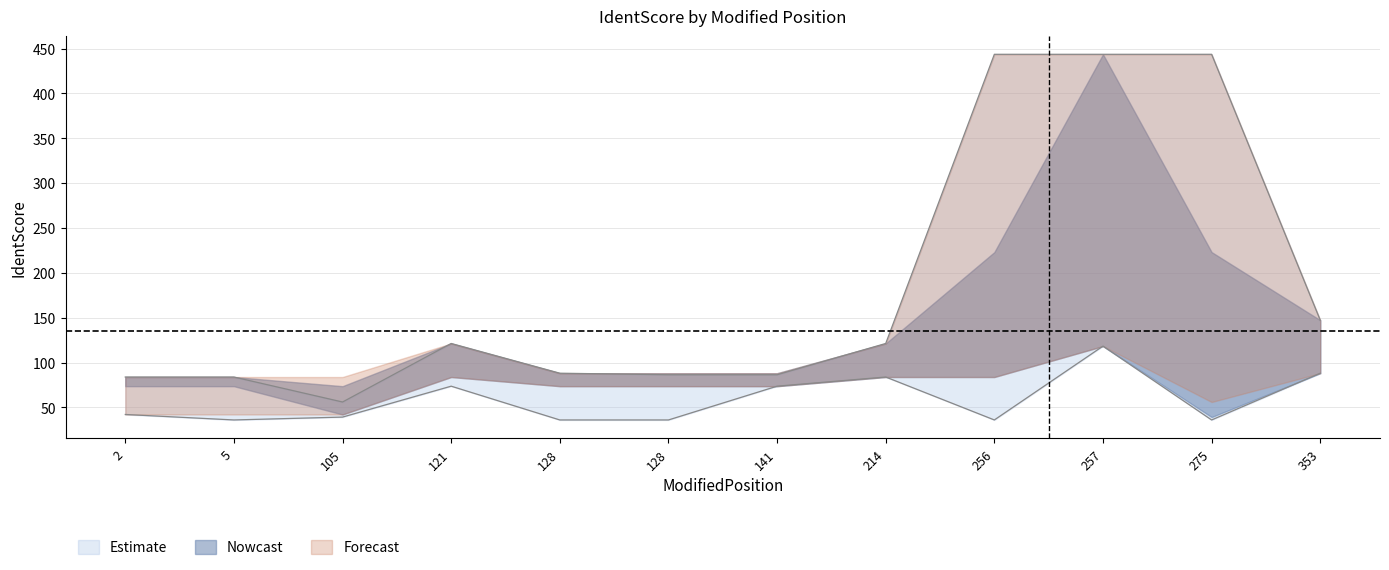

True or false: IdentScore_lower and IdentScore_upper cross at least once.

False